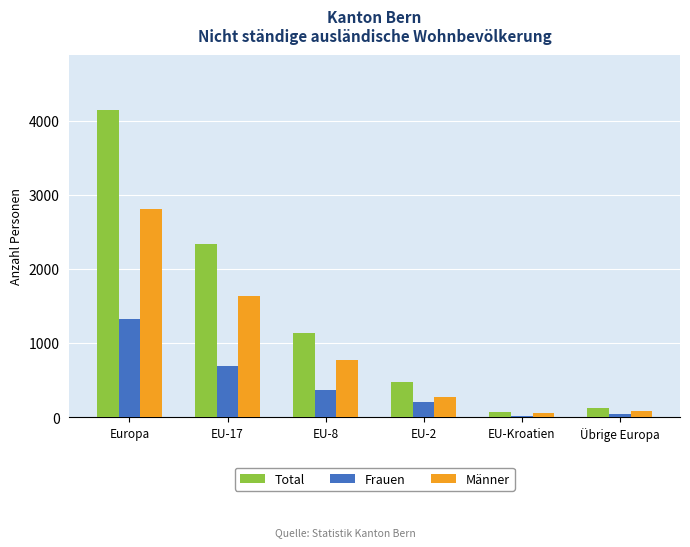

Reading left to right, extract all data points from this chart.

Total: Europa=4144	EU-17=2332	EU-8=1131	EU-2=475	EU-Kroatien=75	Übrige Europa=127
Frauen: Europa=1328	EU-17=695	EU-8=363	EU-2=204	EU-Kroatien=20	Übrige Europa=44
Männer: Europa=2816	EU-17=1637	EU-8=768	EU-2=271	EU-Kroatien=55	Übrige Europa=83